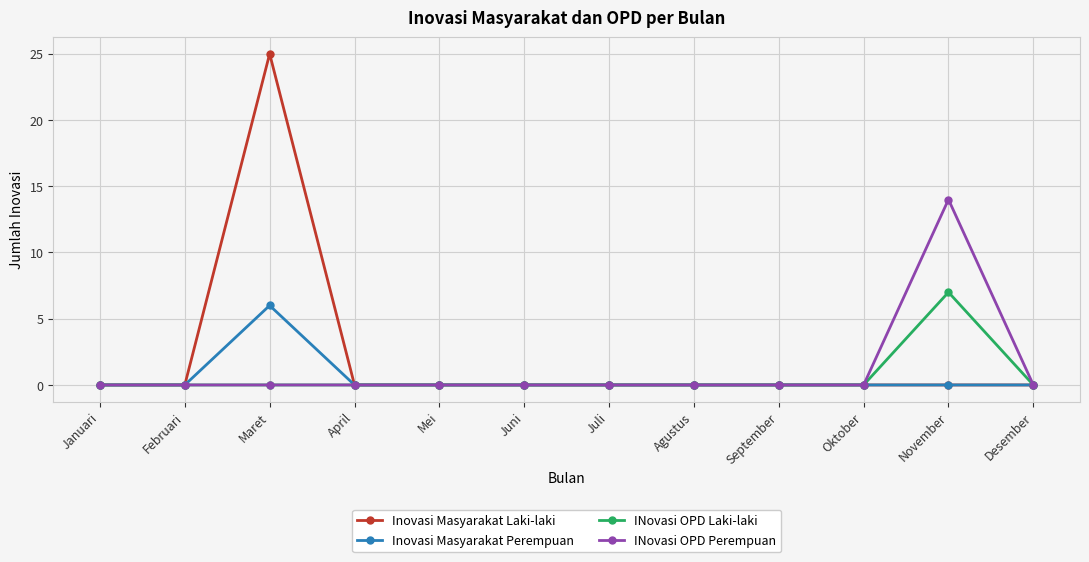

Is it true that Inovasi Masyarakat Perempuan equals 2 at Desember?

False